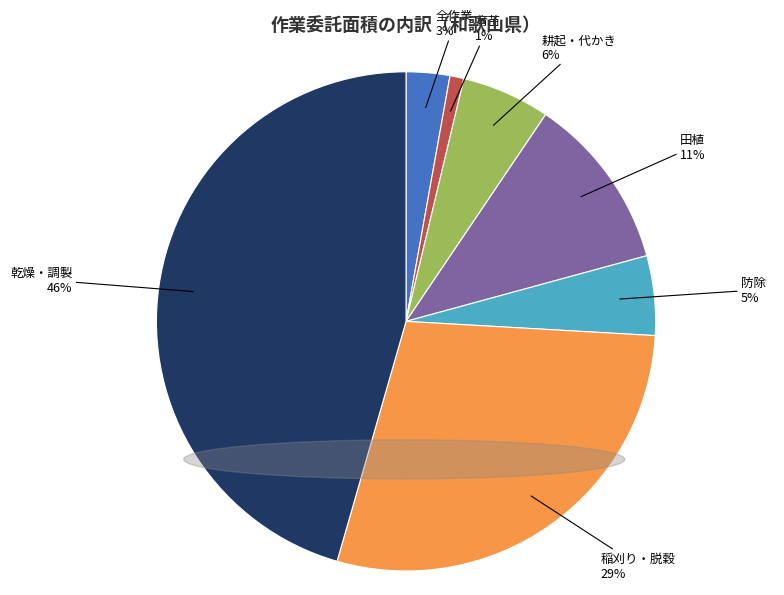

To the nearest percent, what is the difference between the largest and smallest slice percentages?

45%